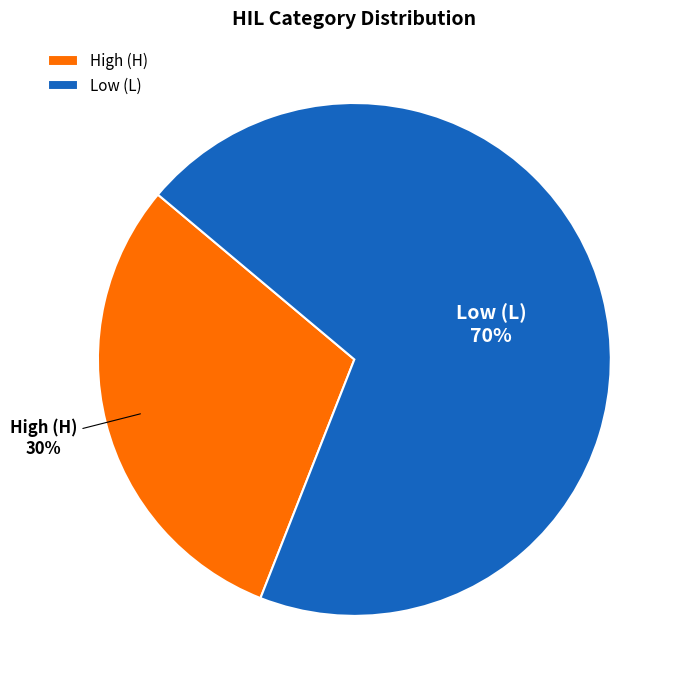

How many segments does this pie chart have?

2